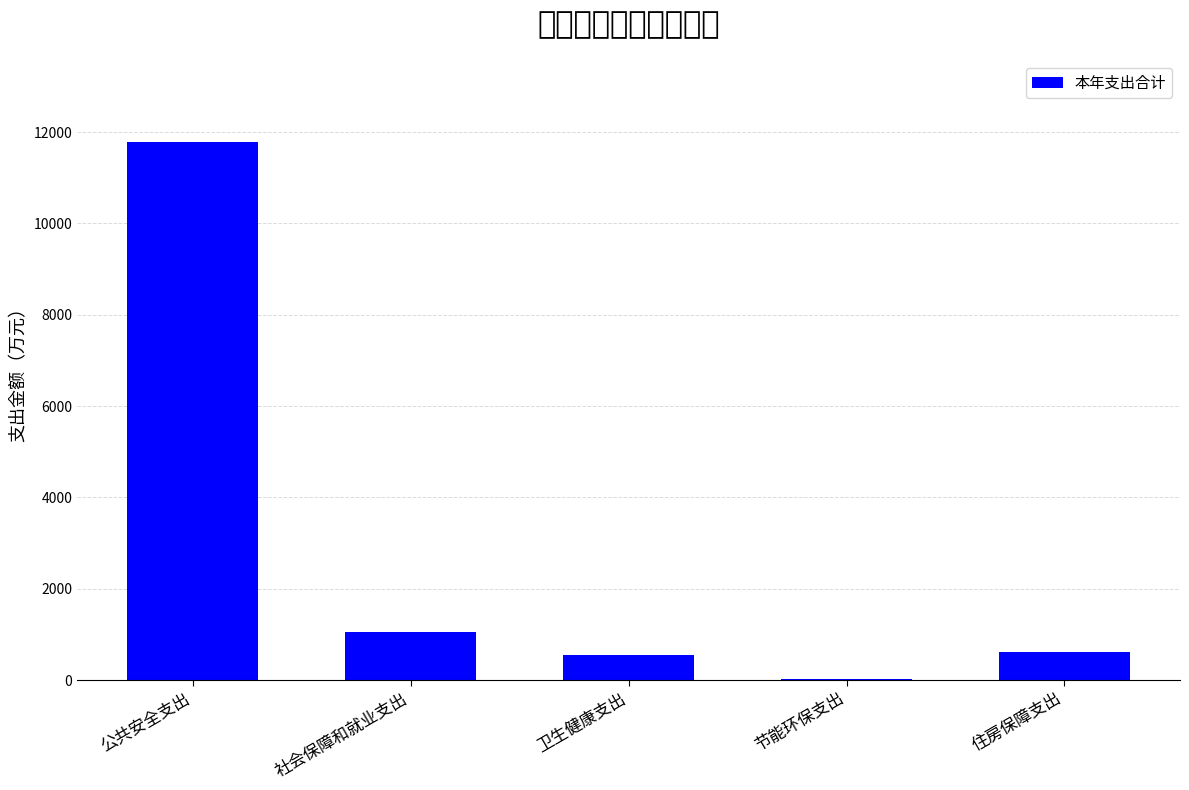

What is the sum of all values?

14006.6